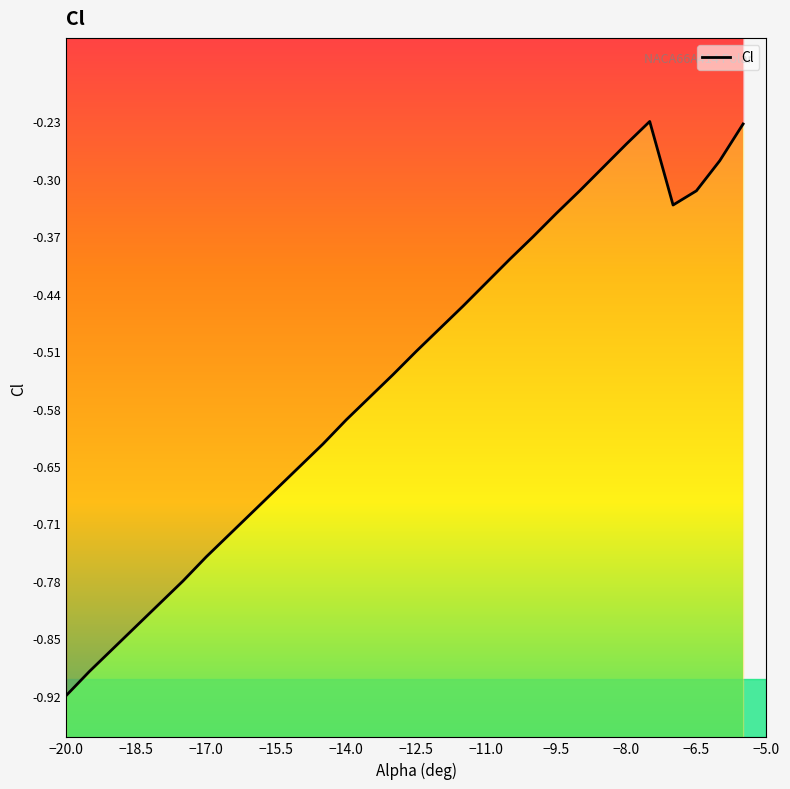

True or false: there are more than 2 points higher than both neighbors.

False